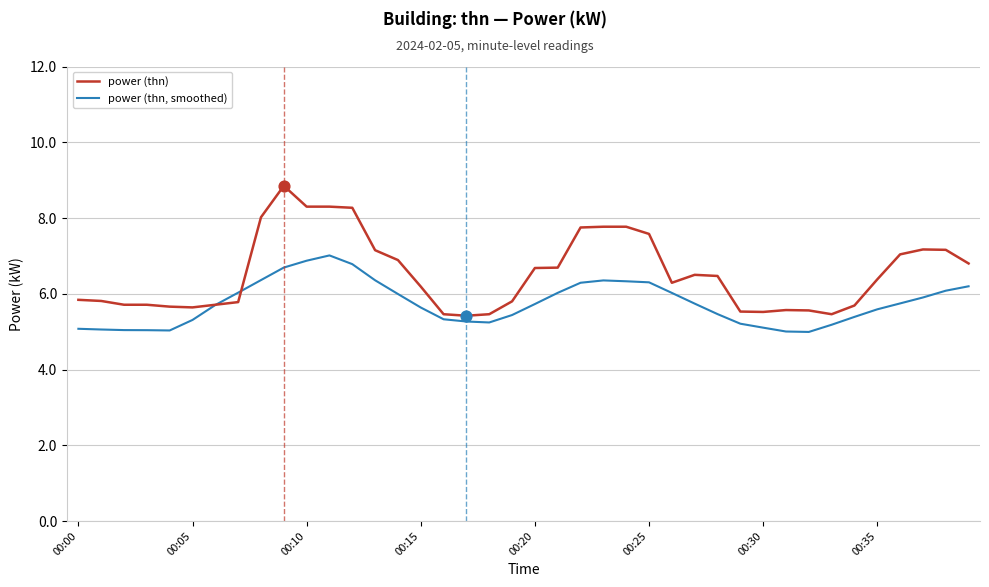

Which series has the largest range (max minus min)?

power (thn)